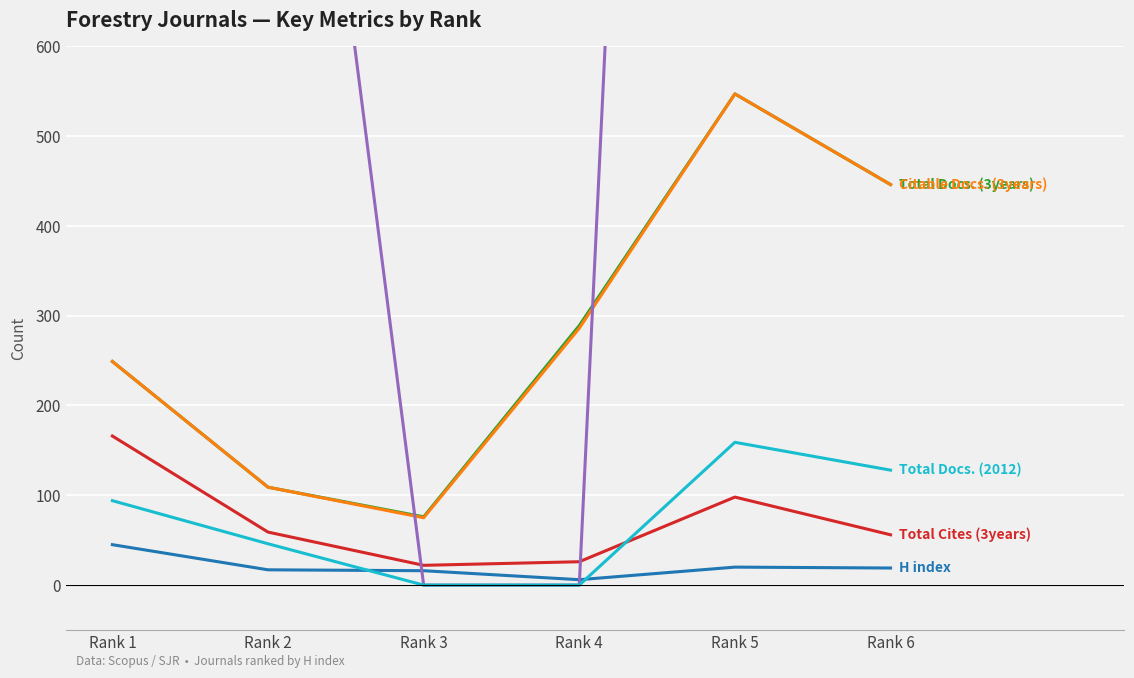

At which category does Citable Docs. (3years) reach its first local peak?

Rank 5